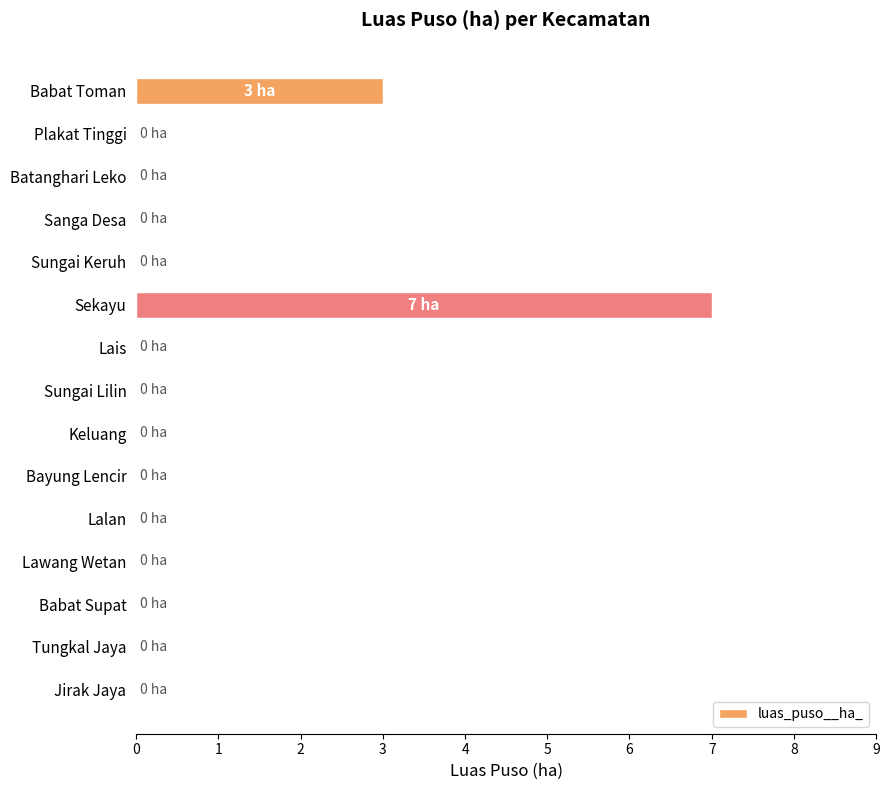

Count the number of data series in this chart.

1